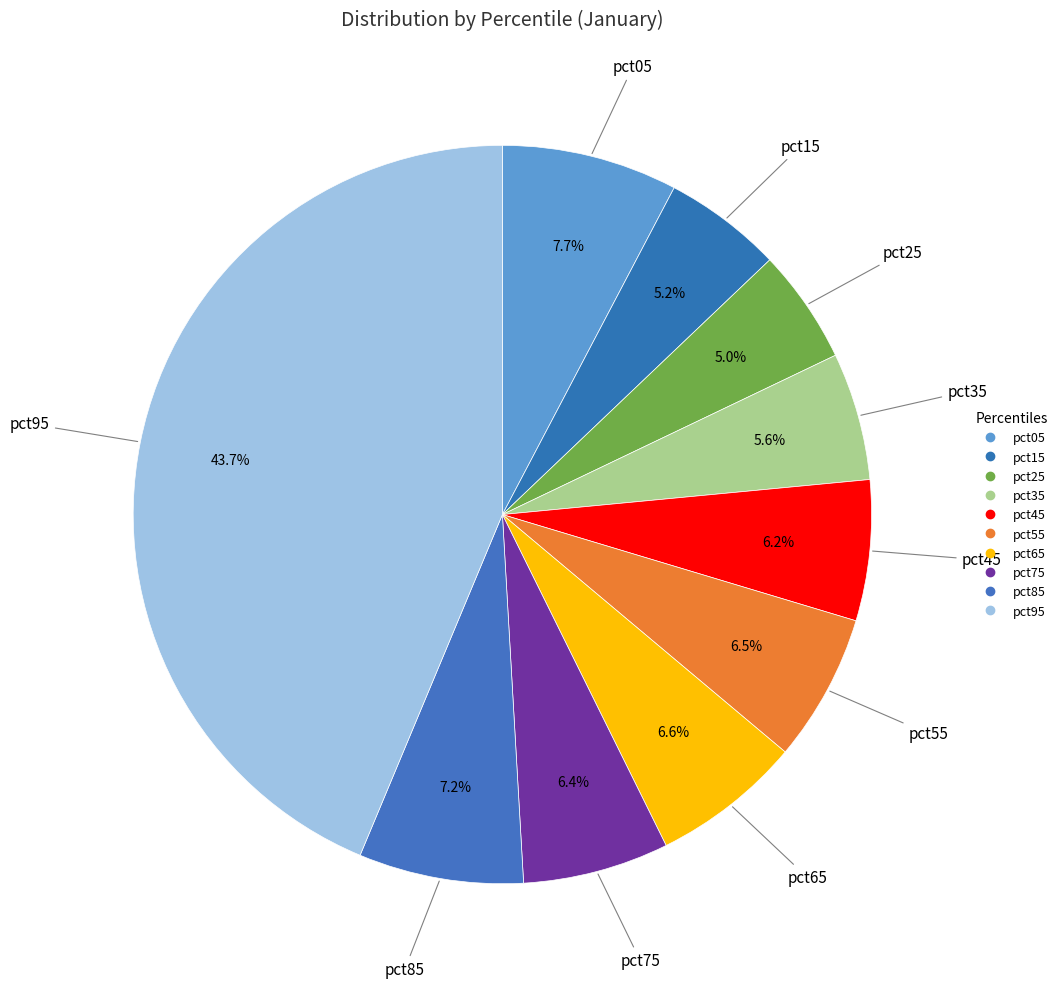

To the nearest percent, what portion does pct65 represent?

7%